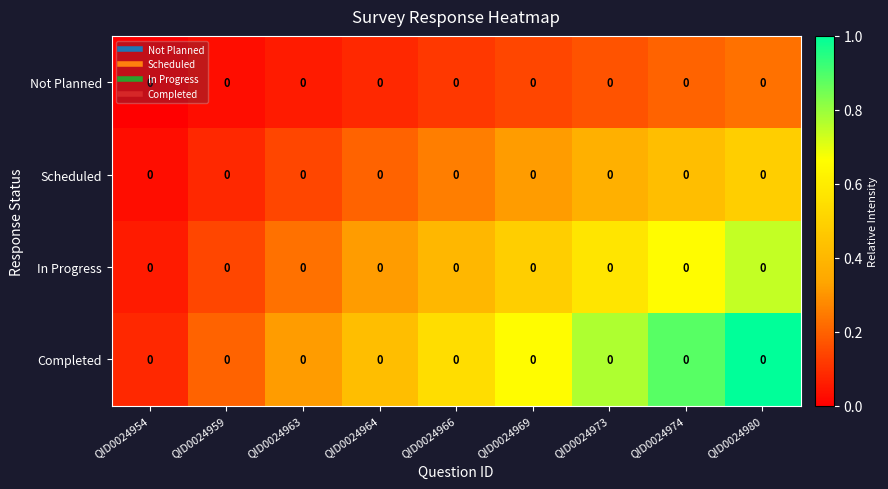

Which series changed the most between QID0024959 and QID0024964?

Completed